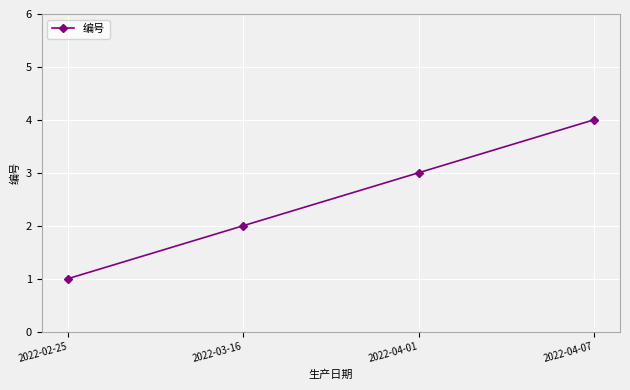

What is the label of the 1st point from the left?

2022-02-25